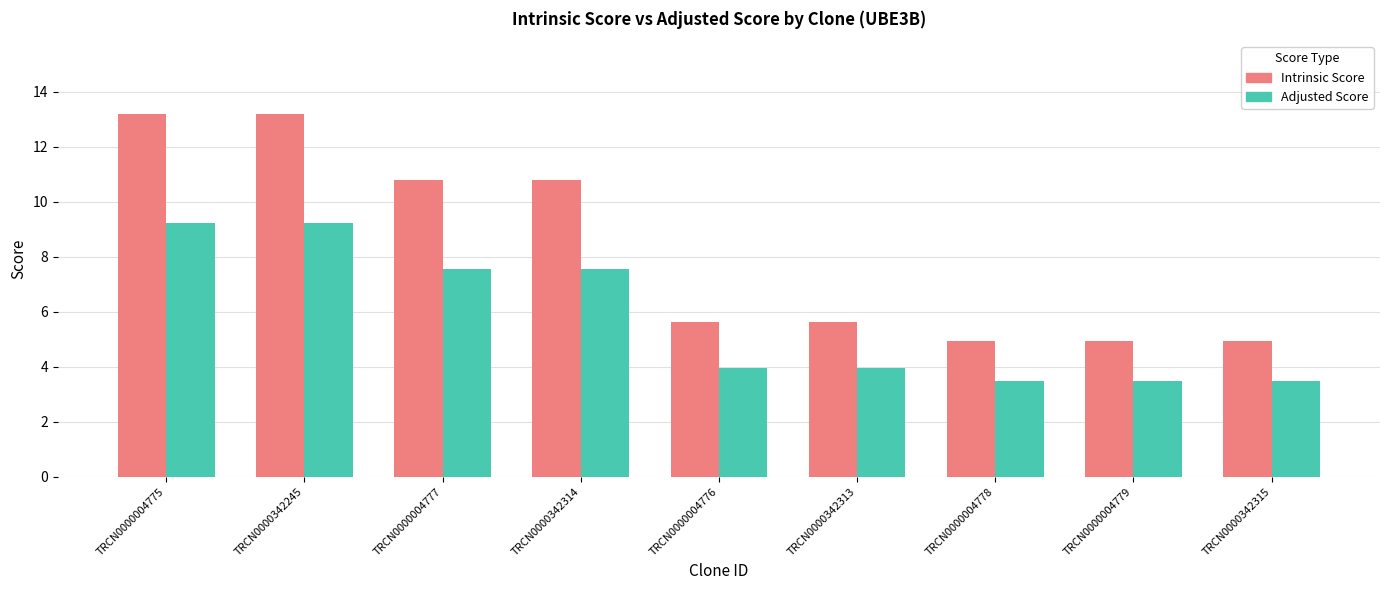

What position from the right is TRCN0000004779?

2